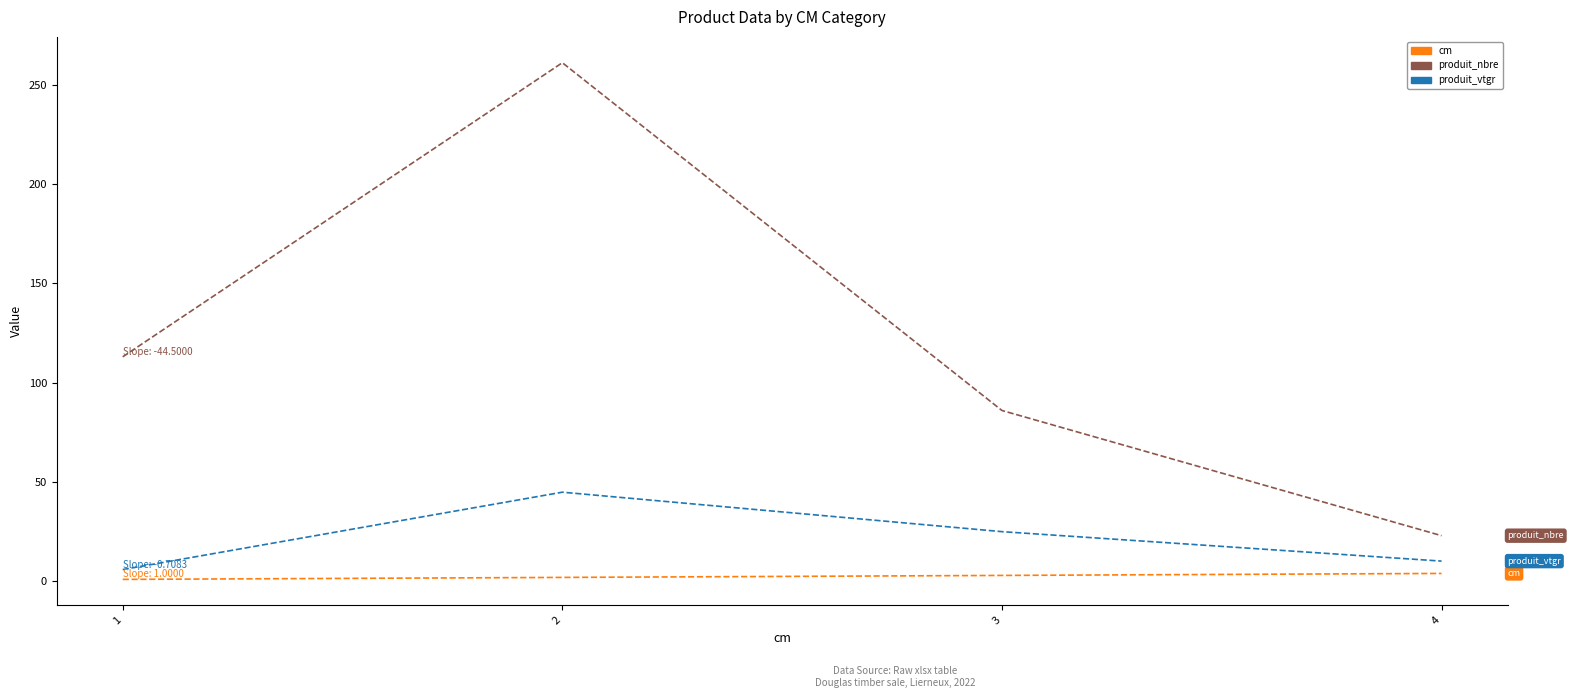

At which category is the sum across all series the highest?

2